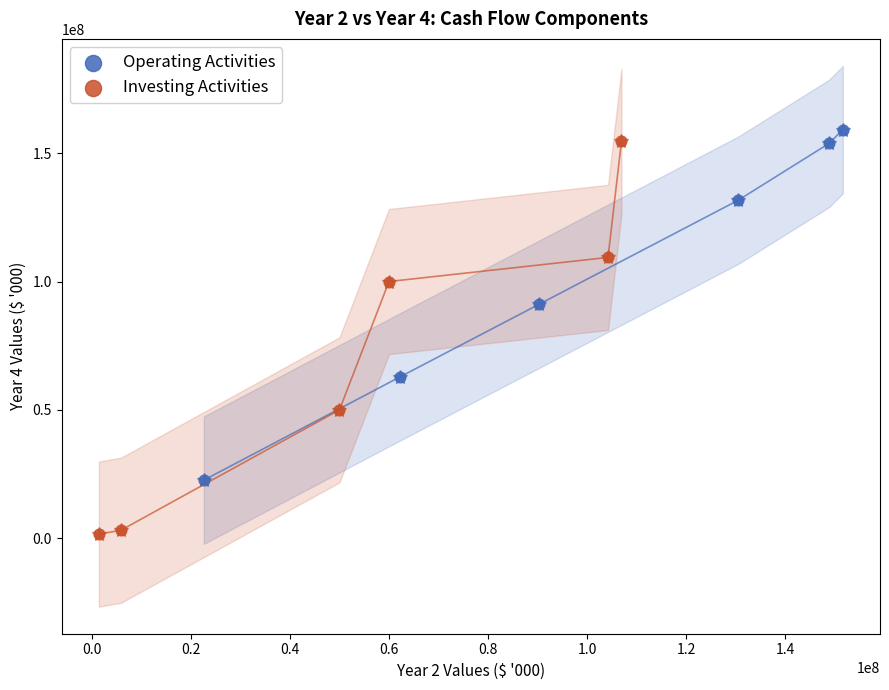

Which series reaches the minimum Y coordinate?

Investing Activities